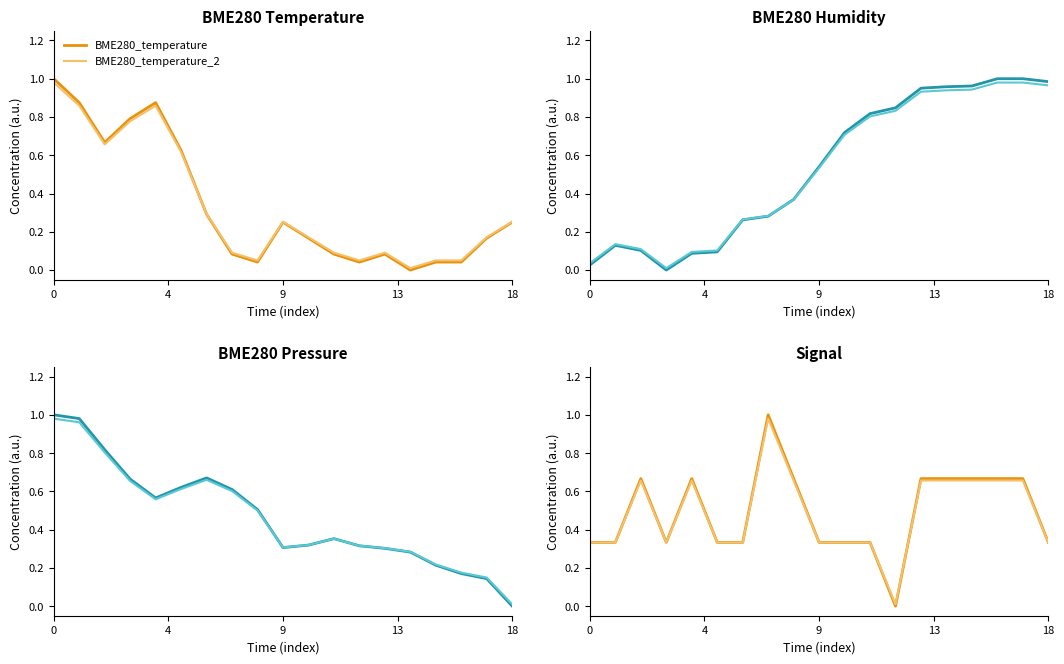

What is the average value of the Signal series?

0.5